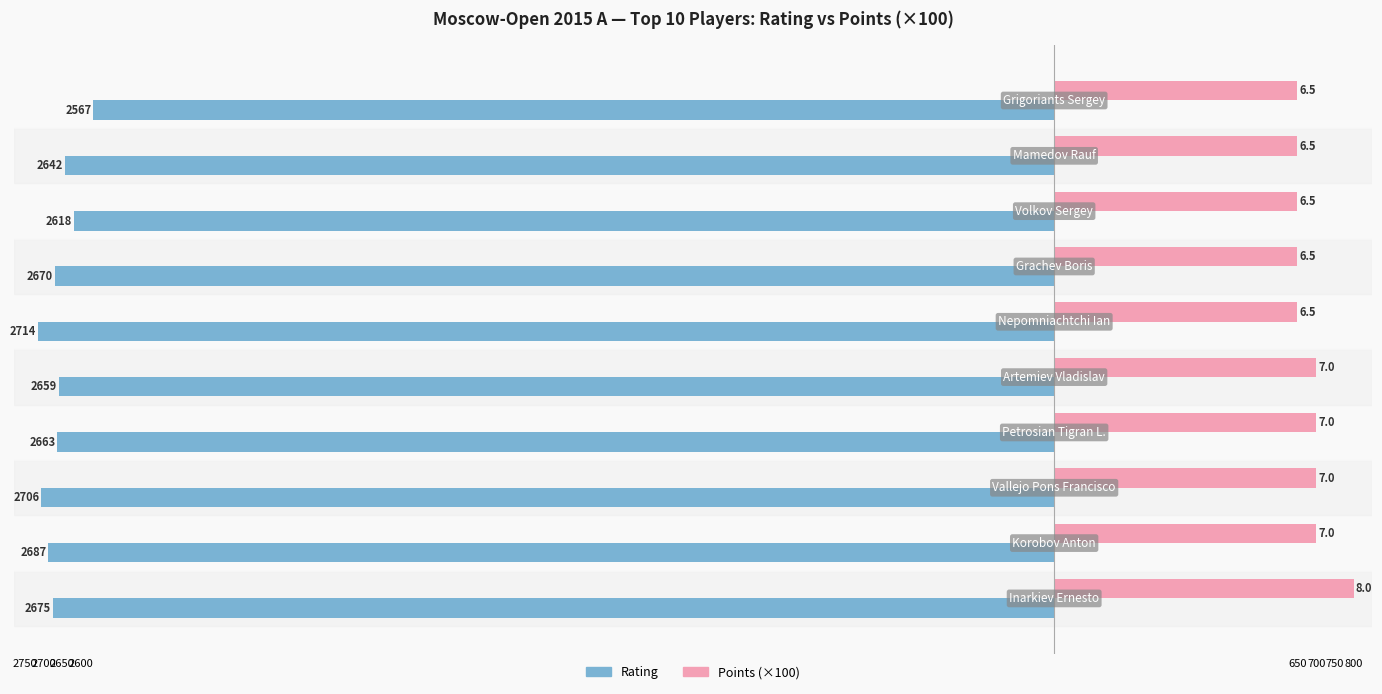

What are all the series names shown in the legend?

Rating, Points (×100)